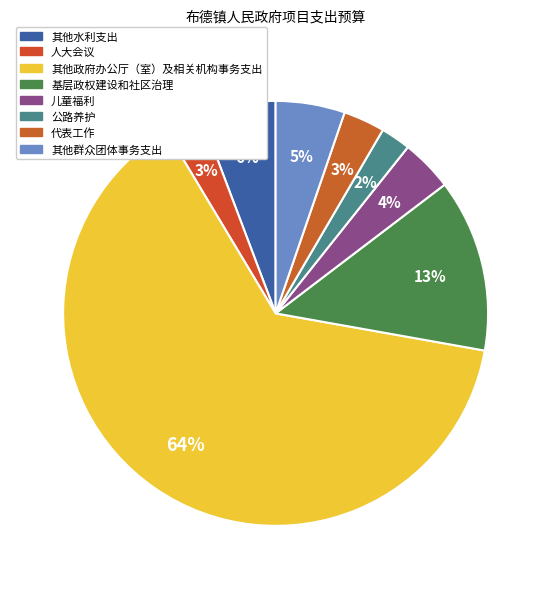

To the nearest percent, what portion does 基层政权建设和社区治理 represent?

13%